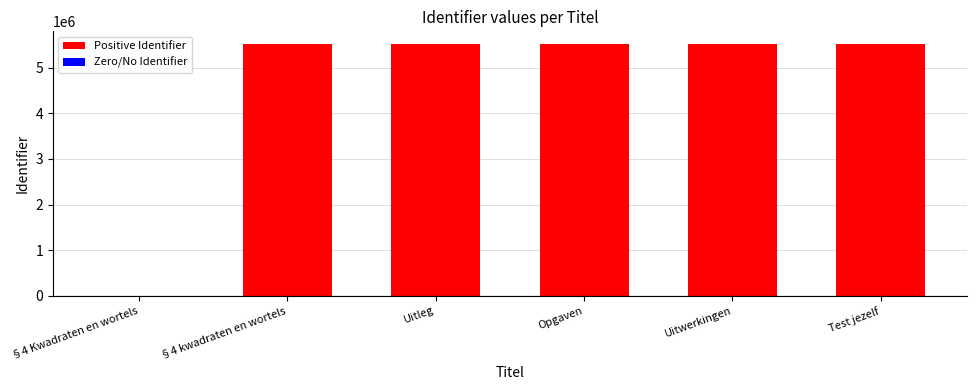

Is it true that the value at §4 kwadraten en wortels is 5525658?

True